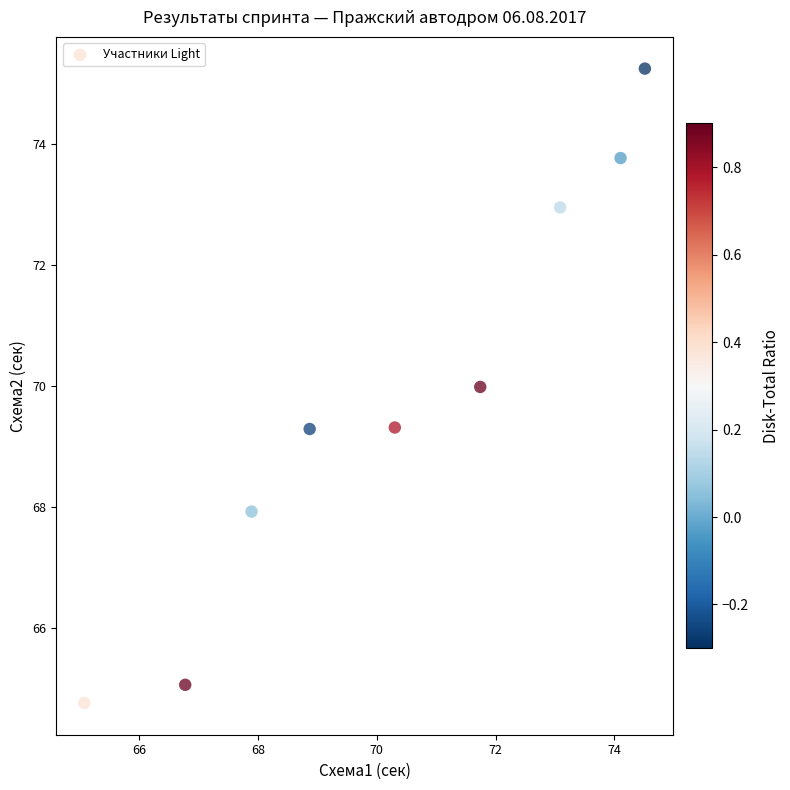

What is the average Y value?

69.8